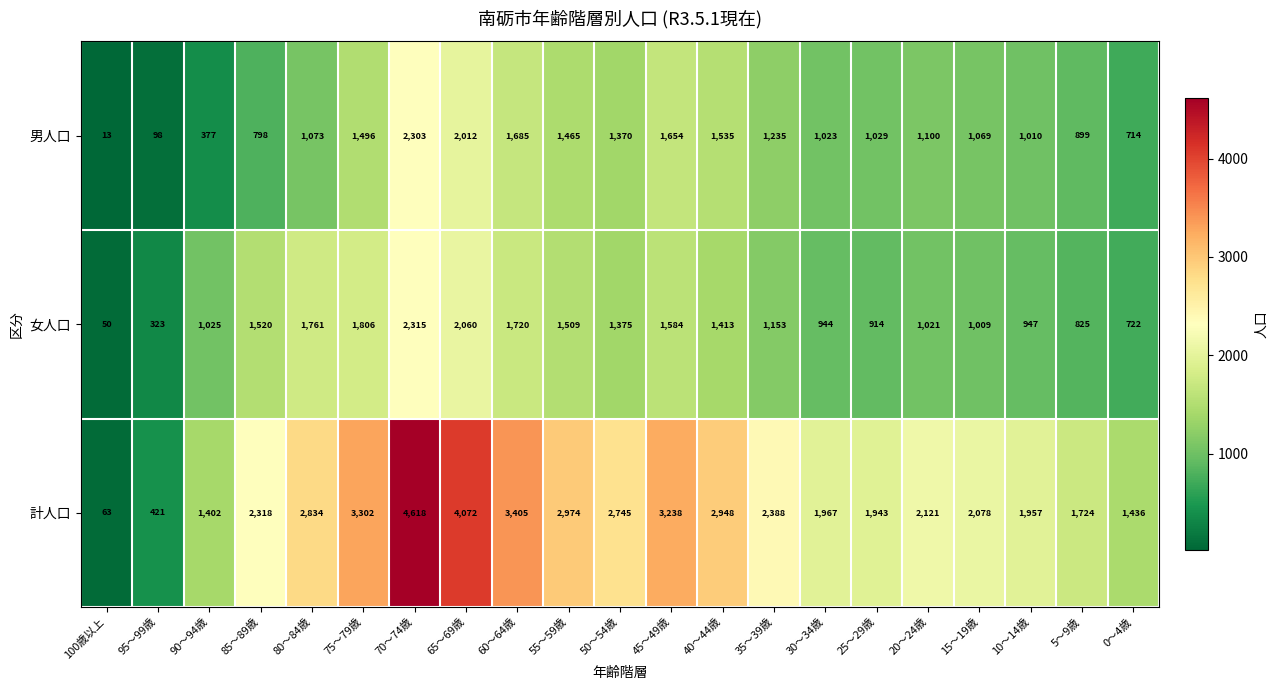

What is the difference between the 男人口 values at 65～69歳 and 95～99歳?

1914